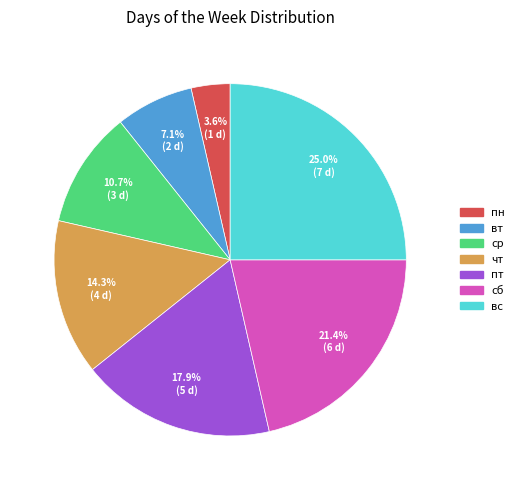

What is the ratio of the value at вт to the value at ср?

0.7